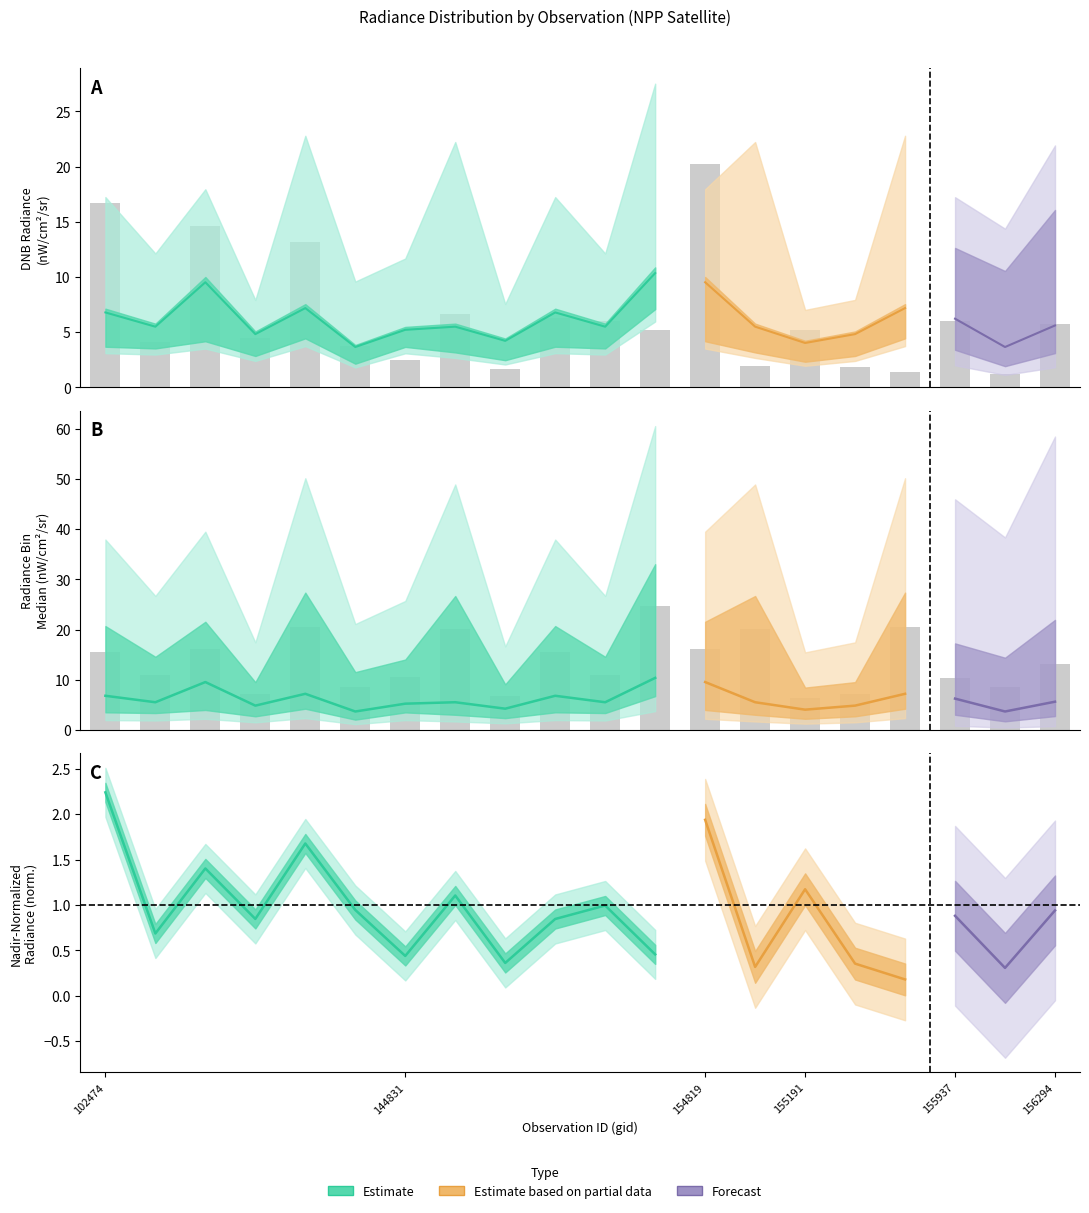

The dnbrad series shows 1.1 at 155191. True or false?

False